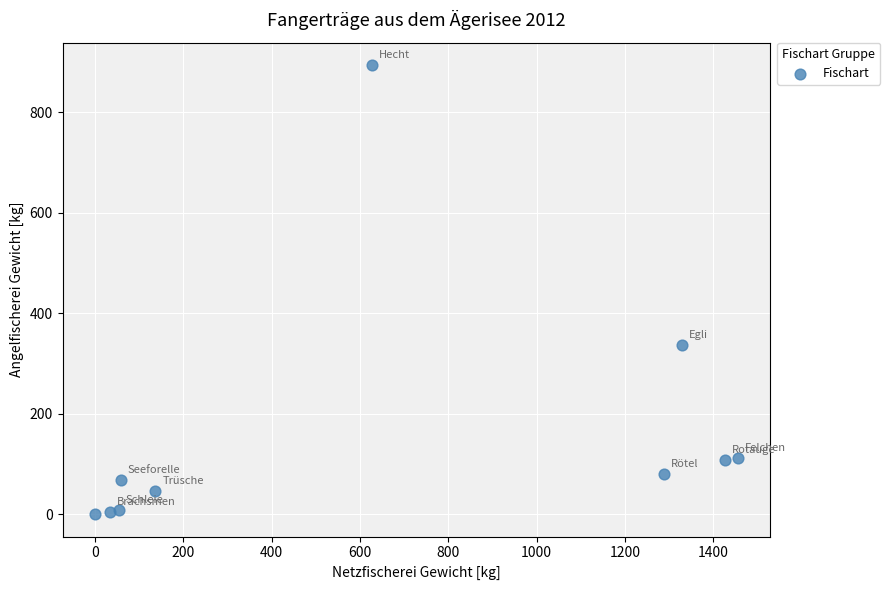

What is the average Y value?

165.7